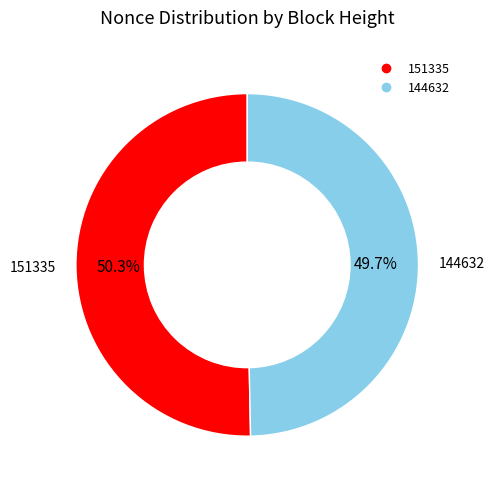

Does any single category account for the majority?

Yes